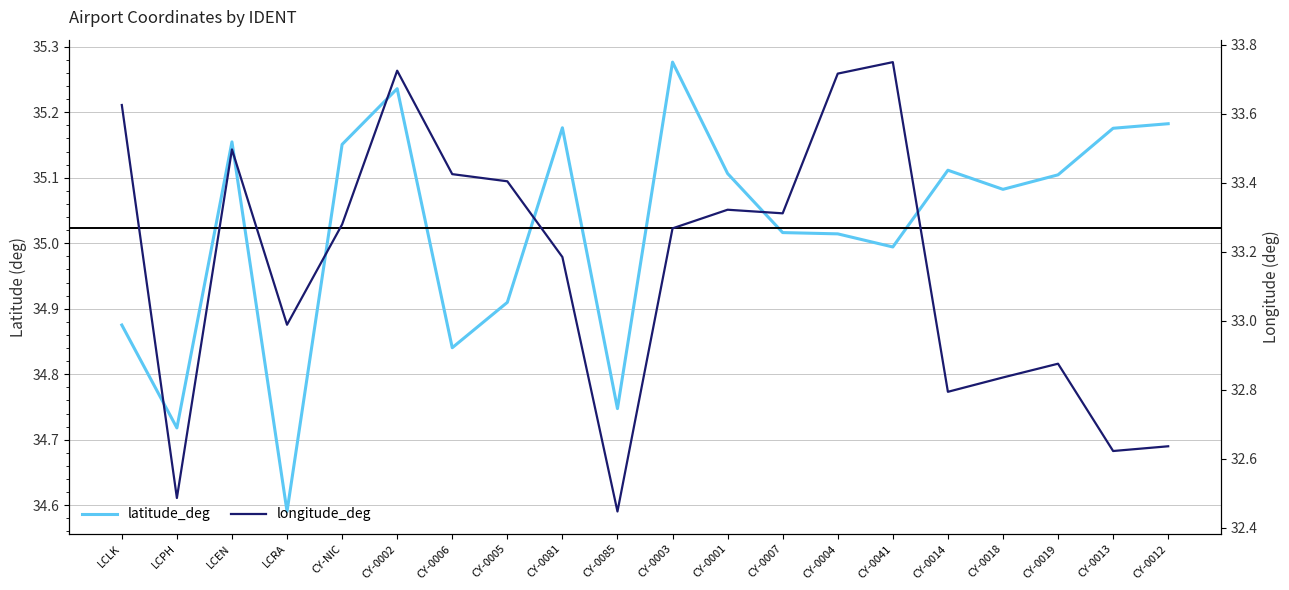

Which series changed the most between CY-0002 and CY-0007?

longitude_deg